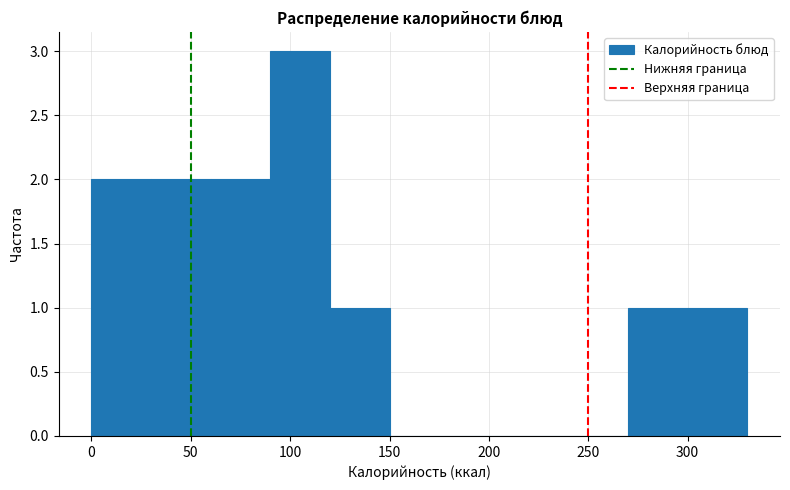

Reading left to right, list every bar in this chart as the range it spans on the x-axis followed by its height. The values are not printed on the chart, so give them approximately, as read against the axis.

0 to 30: 2
30 to 60: 2
60 to 90: 2
90 to 120: 3
120 to 150: 1
150 to 180: 0
180 to 210: 0
210 to 240: 0
240 to 270: 0
270 to 300: 1
300 to 330: 1